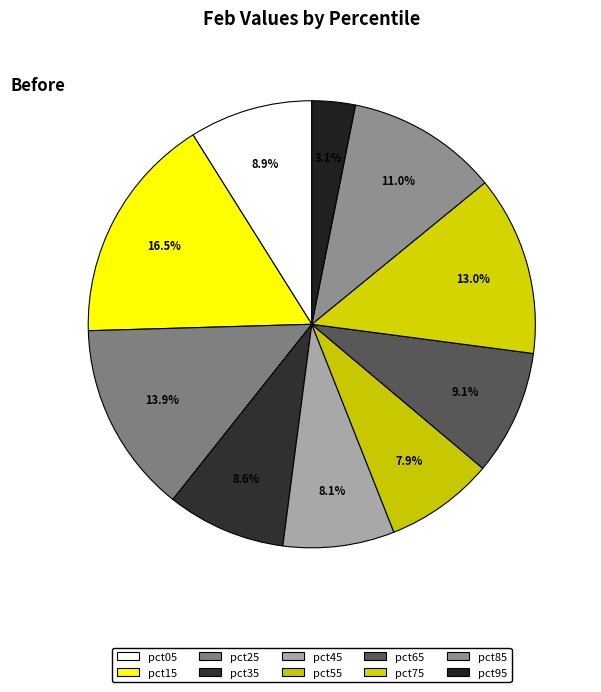

What percentage is the pct75 slice, to the nearest percent?

13%